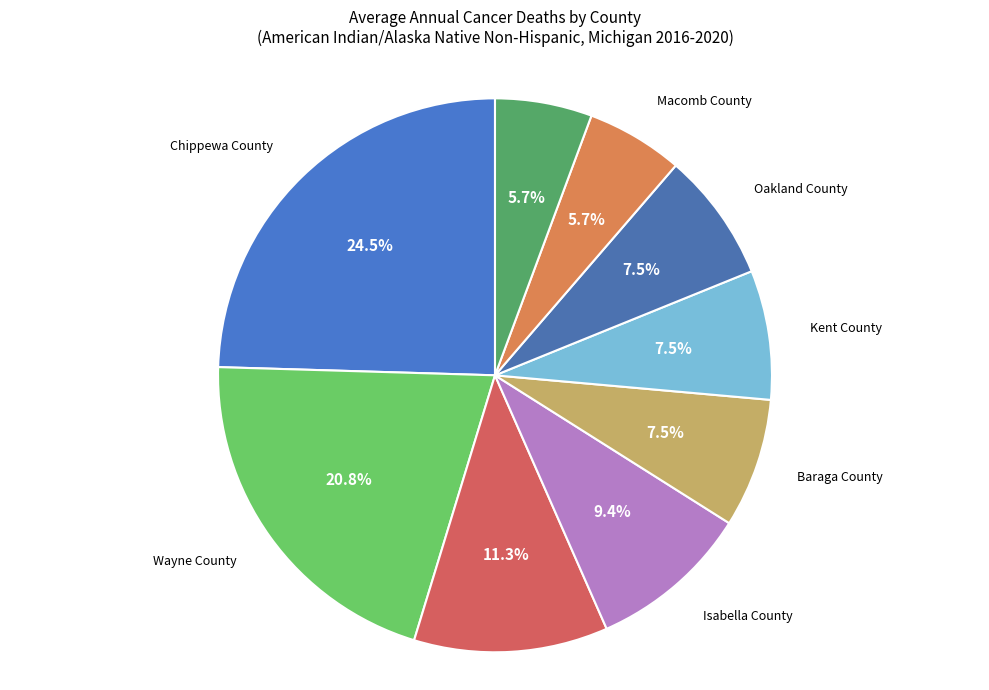

To the nearest percent, what is the combined percentage of Macomb County and Chippewa County?

30%